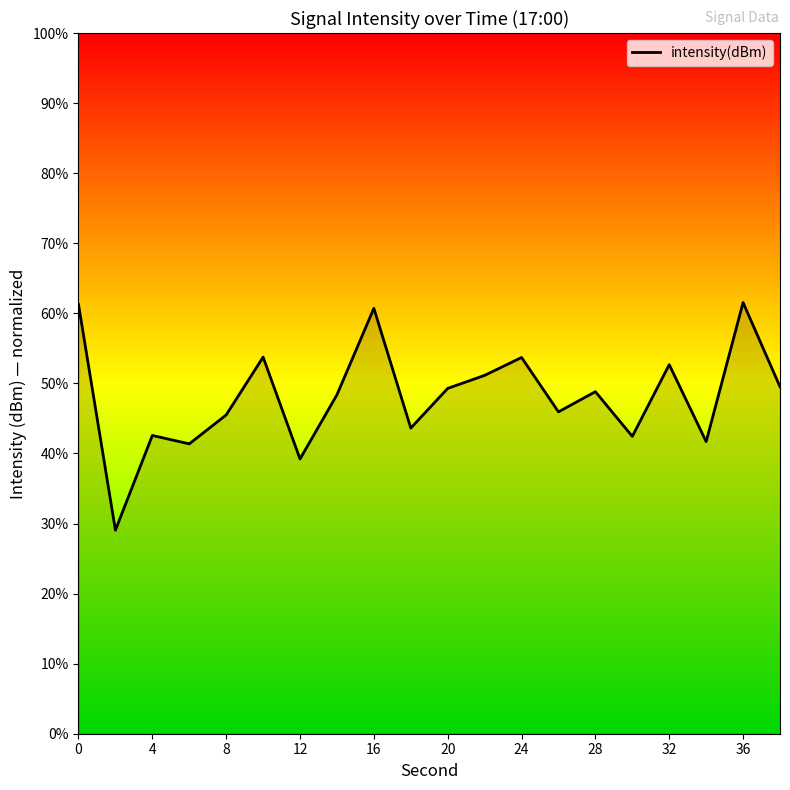

What is the maximum value shown in the chart?

61.5